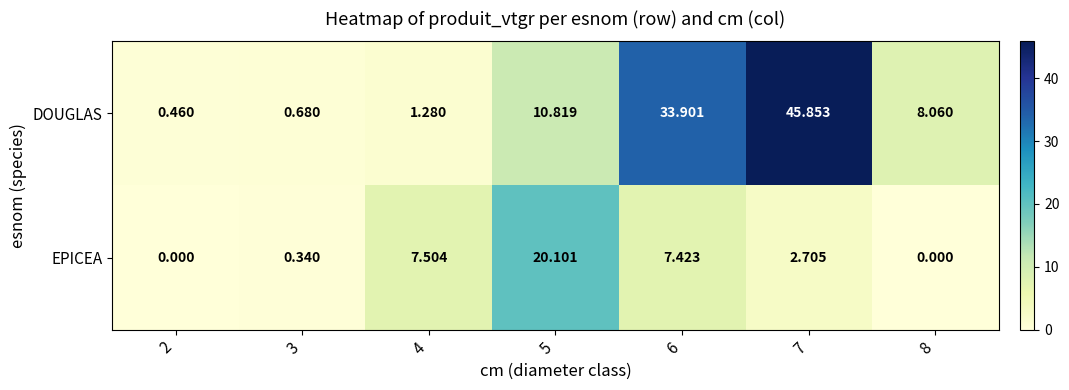

What is the total value across all series at 8?

8.1